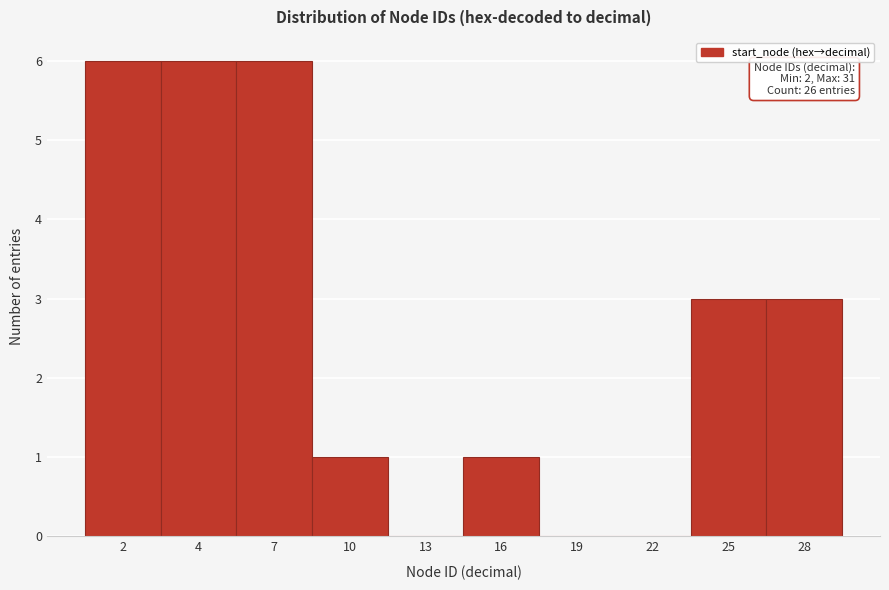

Reading right to left, what are all the values shown in this chart?

28=3	25=3	22=0	19=0	16=1	13=0	10=1	7=6	4=6	2=6